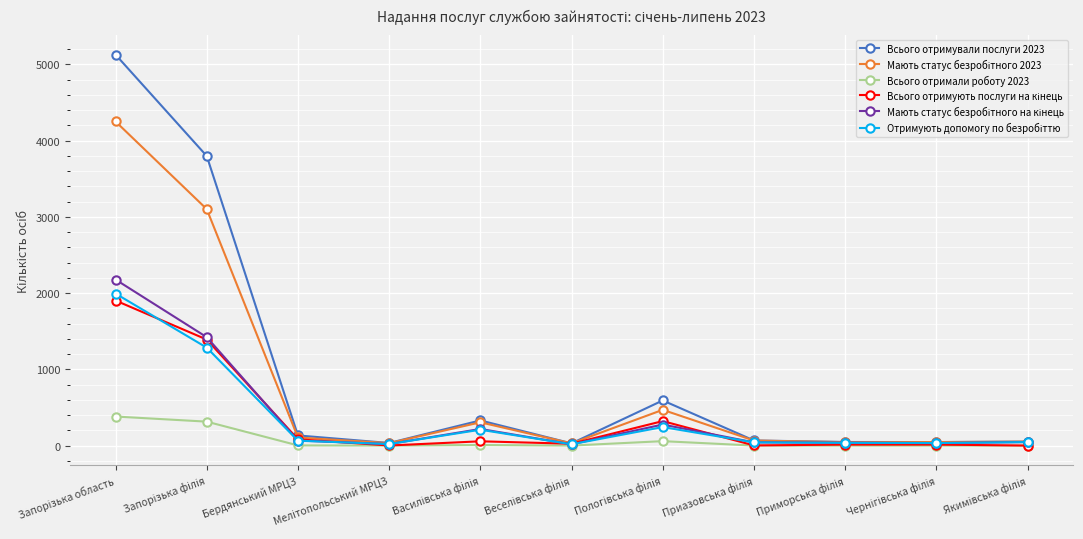

True or false: Всього отримували послуги 2023 has a value of 133 at Бердянський МРЦЗ.

True